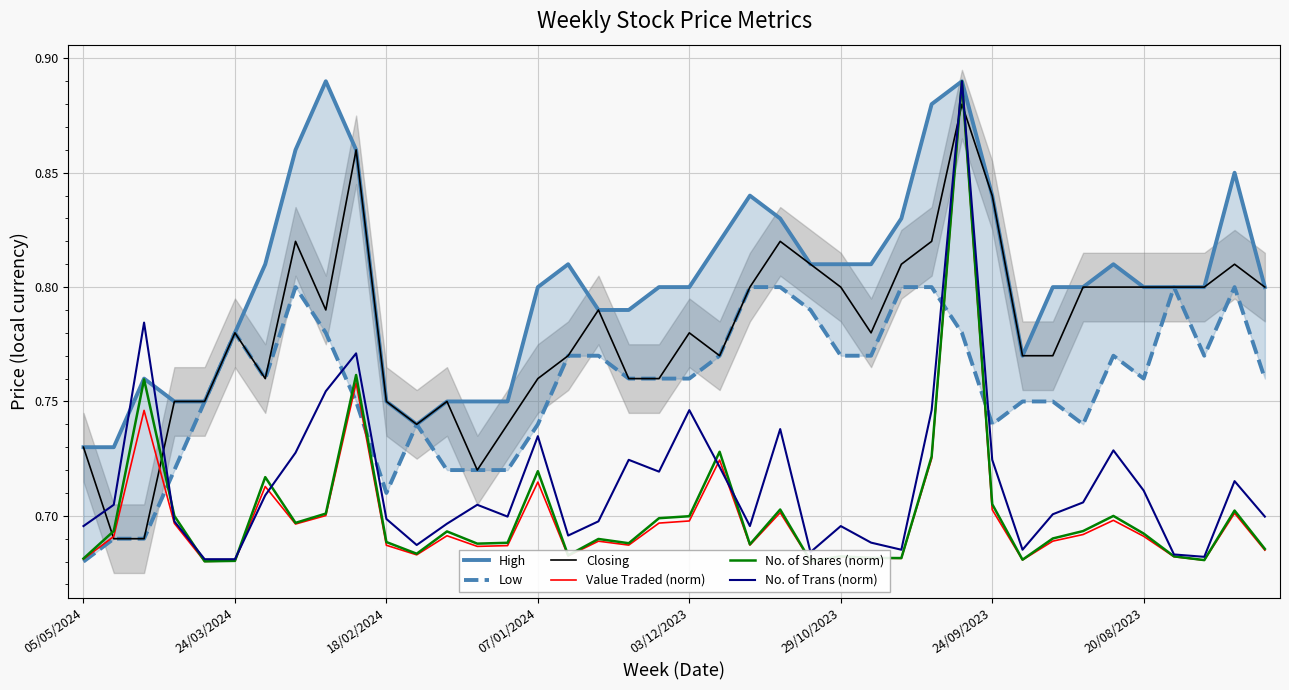

What is the total value across all series at 8?

4.6